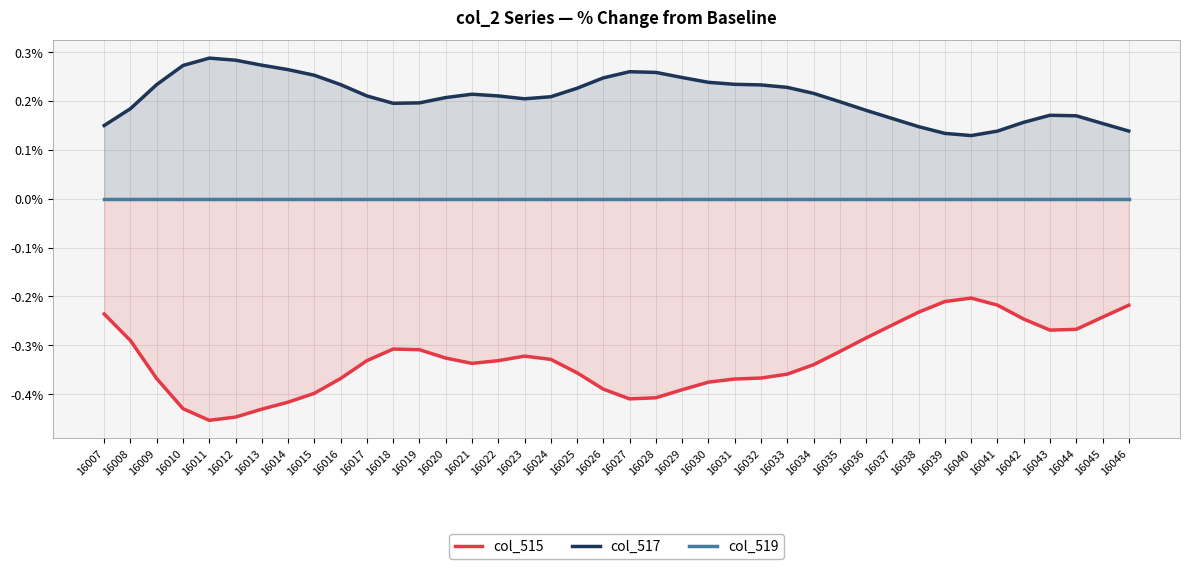

Between 16040 and 16016, which is larger?

16040